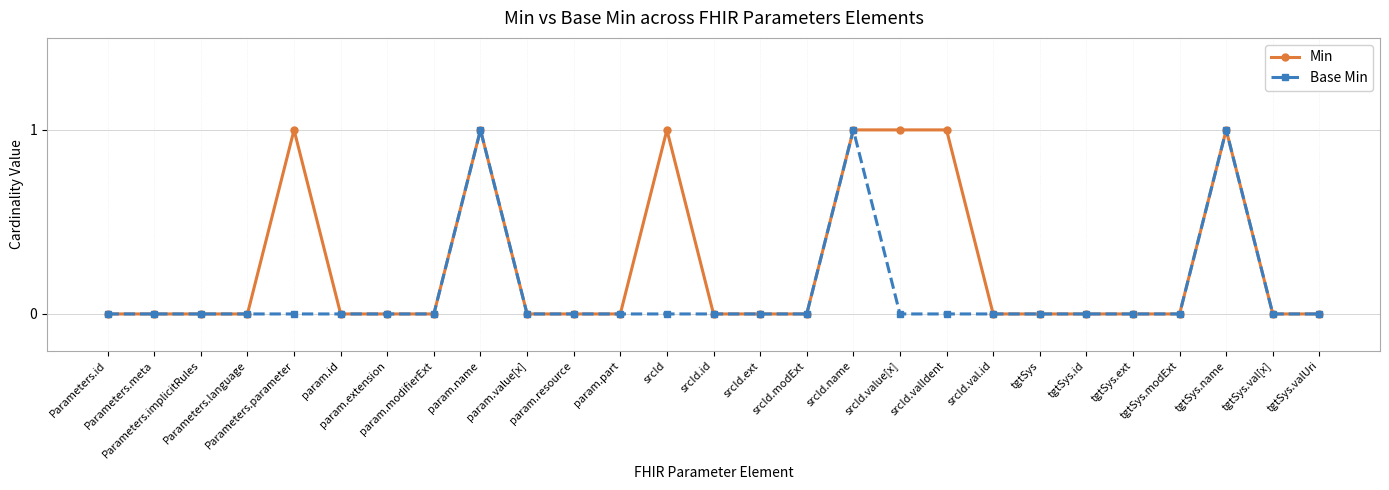

True or false: Min has more than 0 points higher than both neighbors.

True